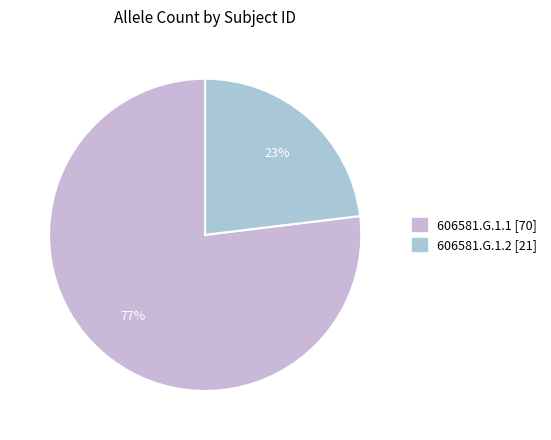

The 606581.G.1.2 slice represents 23% of the pie. True or false?

True